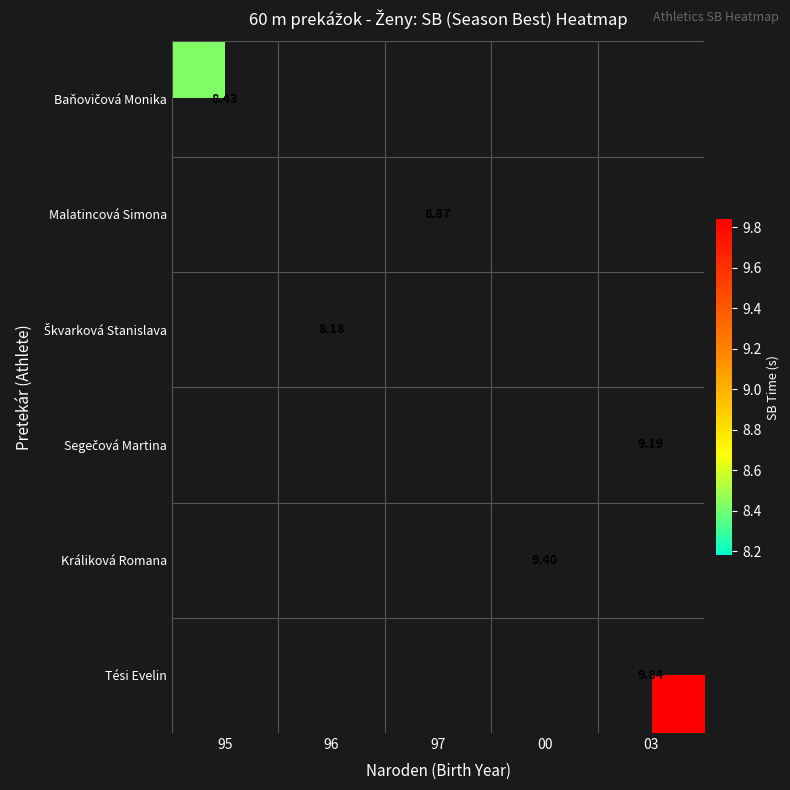

What is the greatest value displayed?

9.8